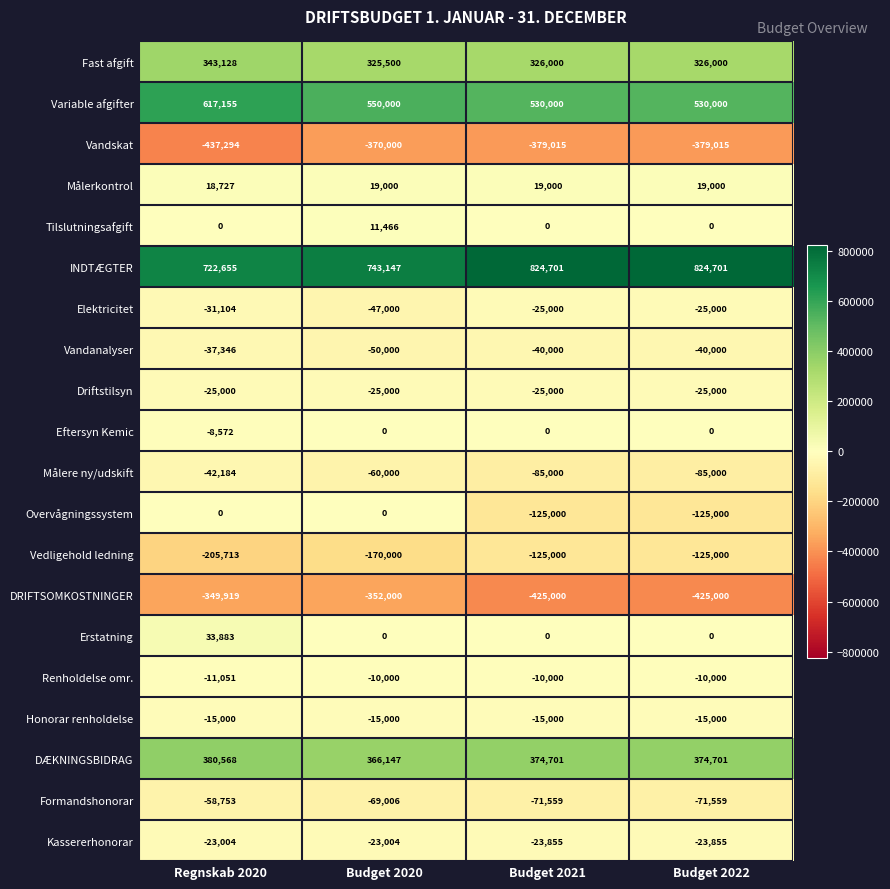

What value does the Variable afgifter series have at Budget 2020?

550000